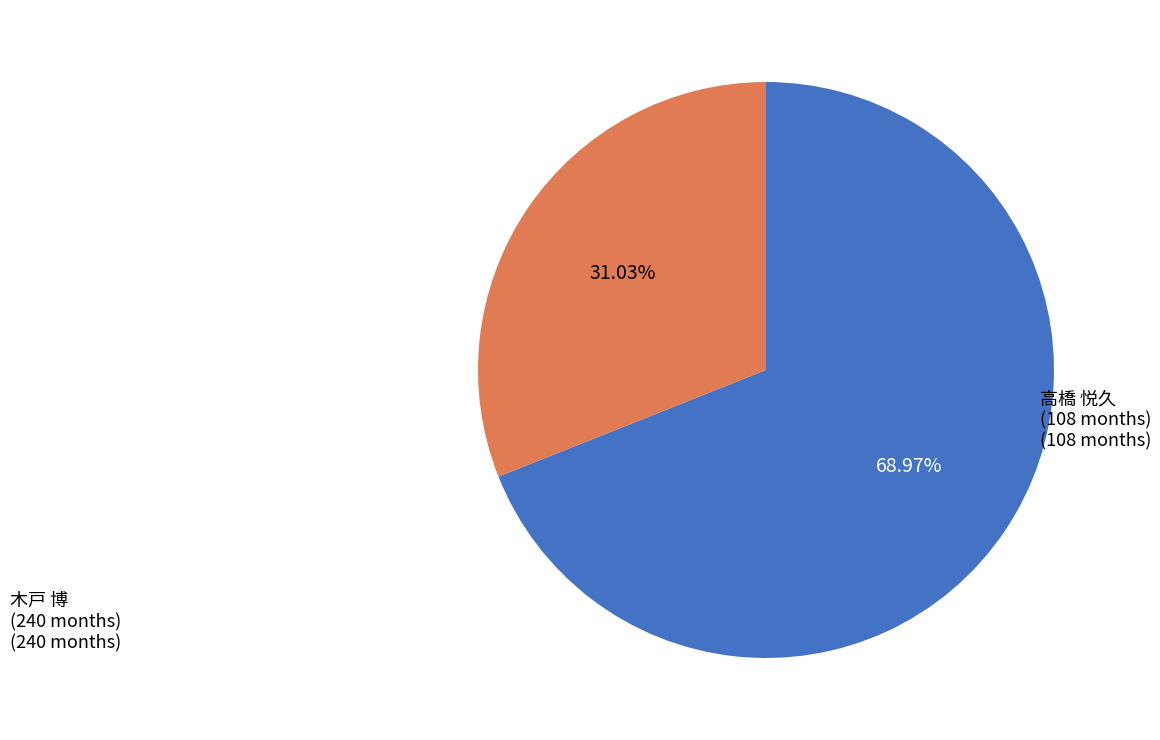

Rank the categories by value from highest to lowest.

木戸 博 (240 months), 高橋 悦久 (108 months)